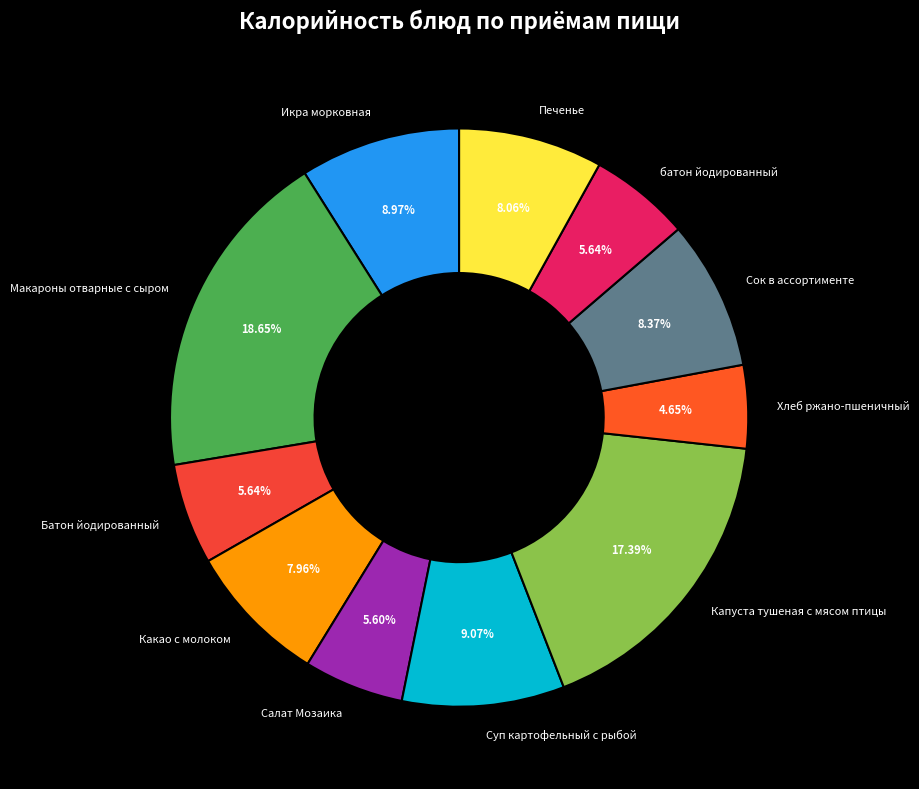

Between Печенье and батон йодированный, which is larger?

Печенье